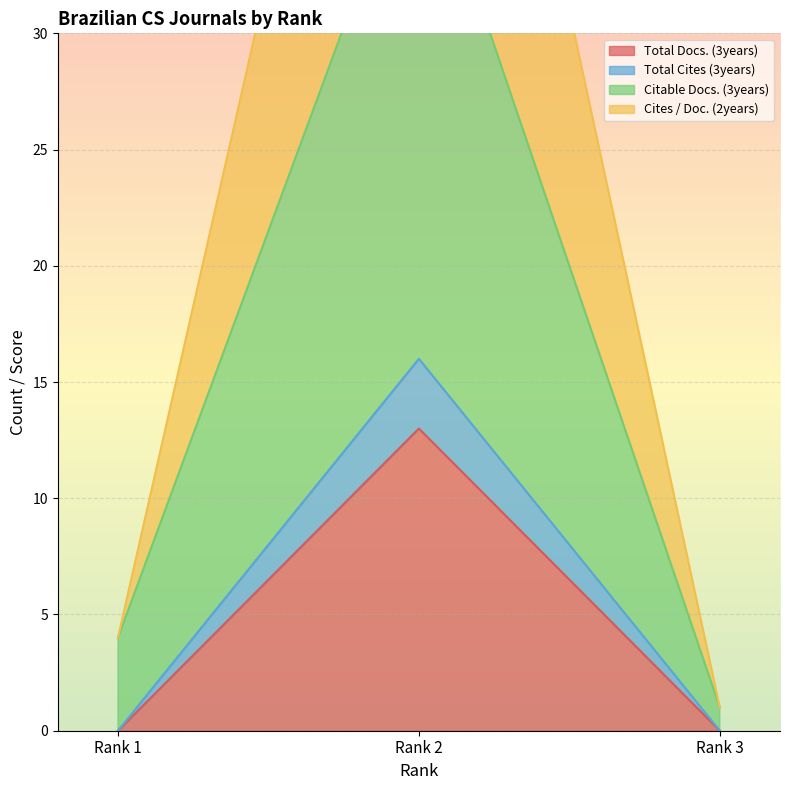

Which series changed the most between Rank 1 and Rank 2?

Cites / Doc. (2years)